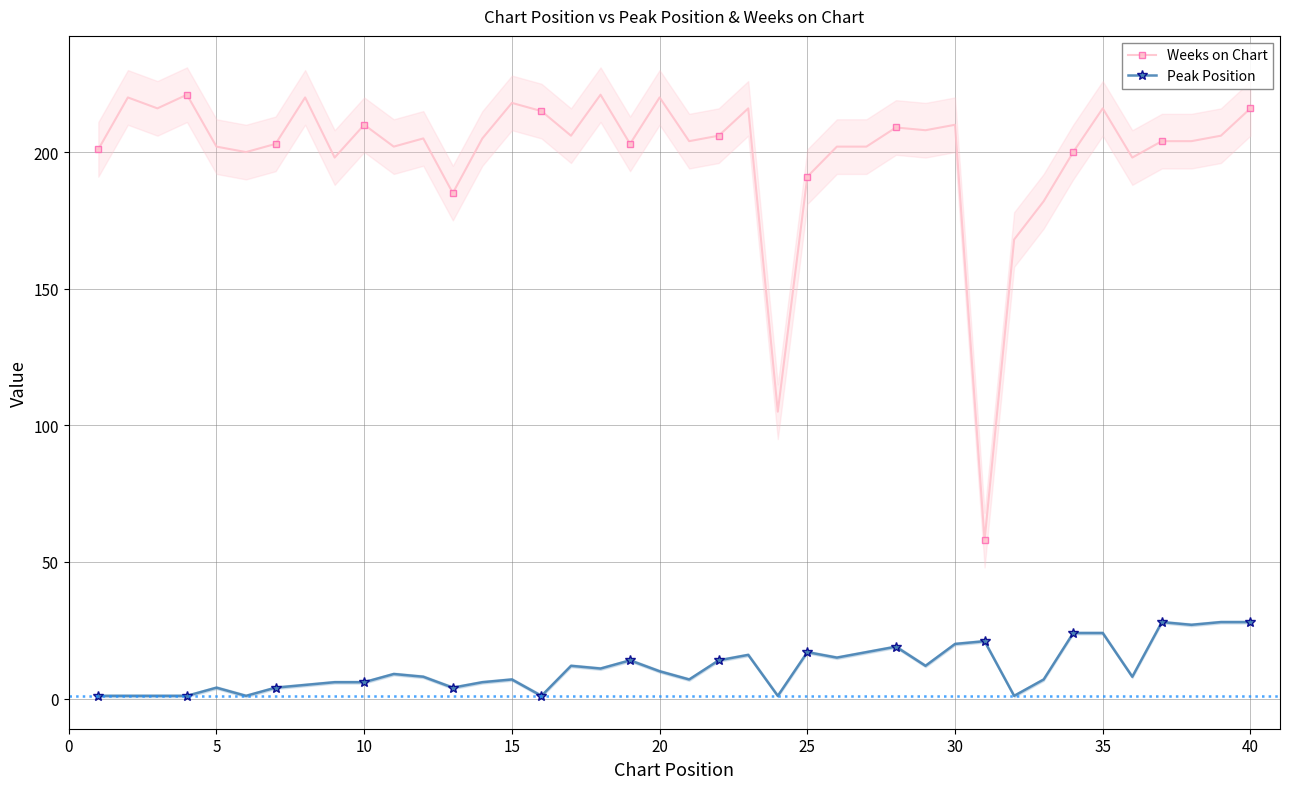

True or false: Weeks on Chart and Peak Position intersect in this chart.

False